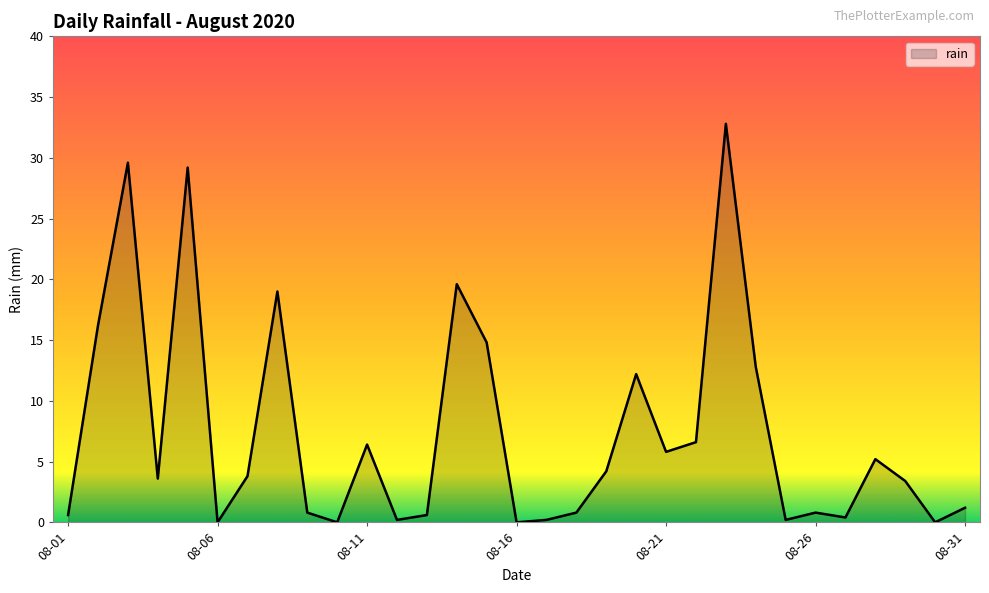

What is the difference between the maximum and minimum values?

32.8